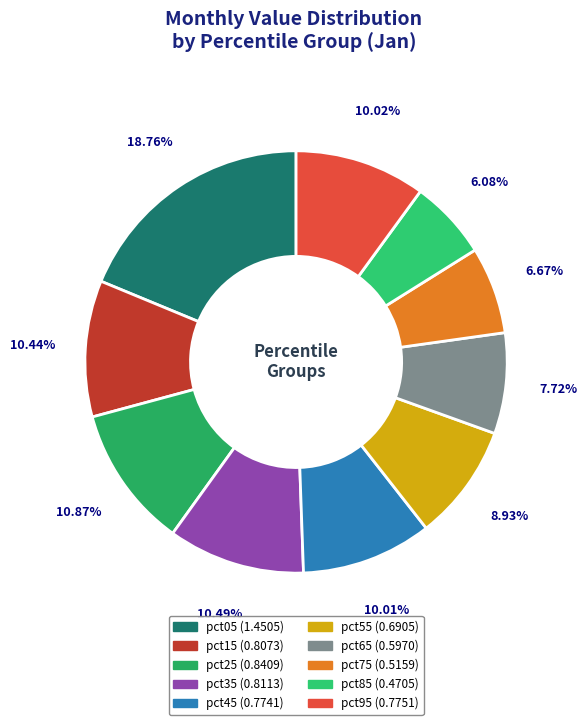

The pct25 slice represents 18% of the pie. True or false?

False